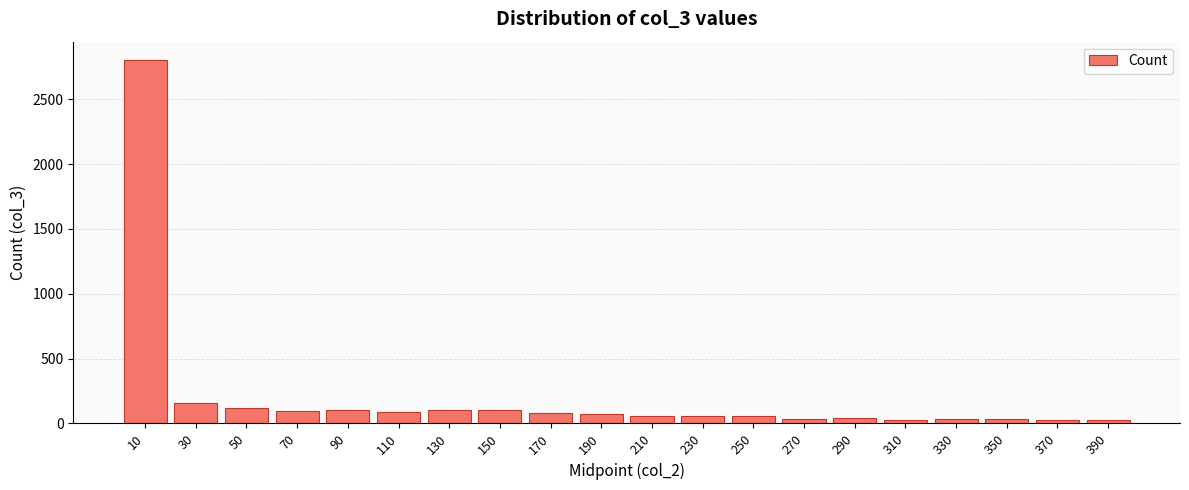

What is the smallest value displayed?

24